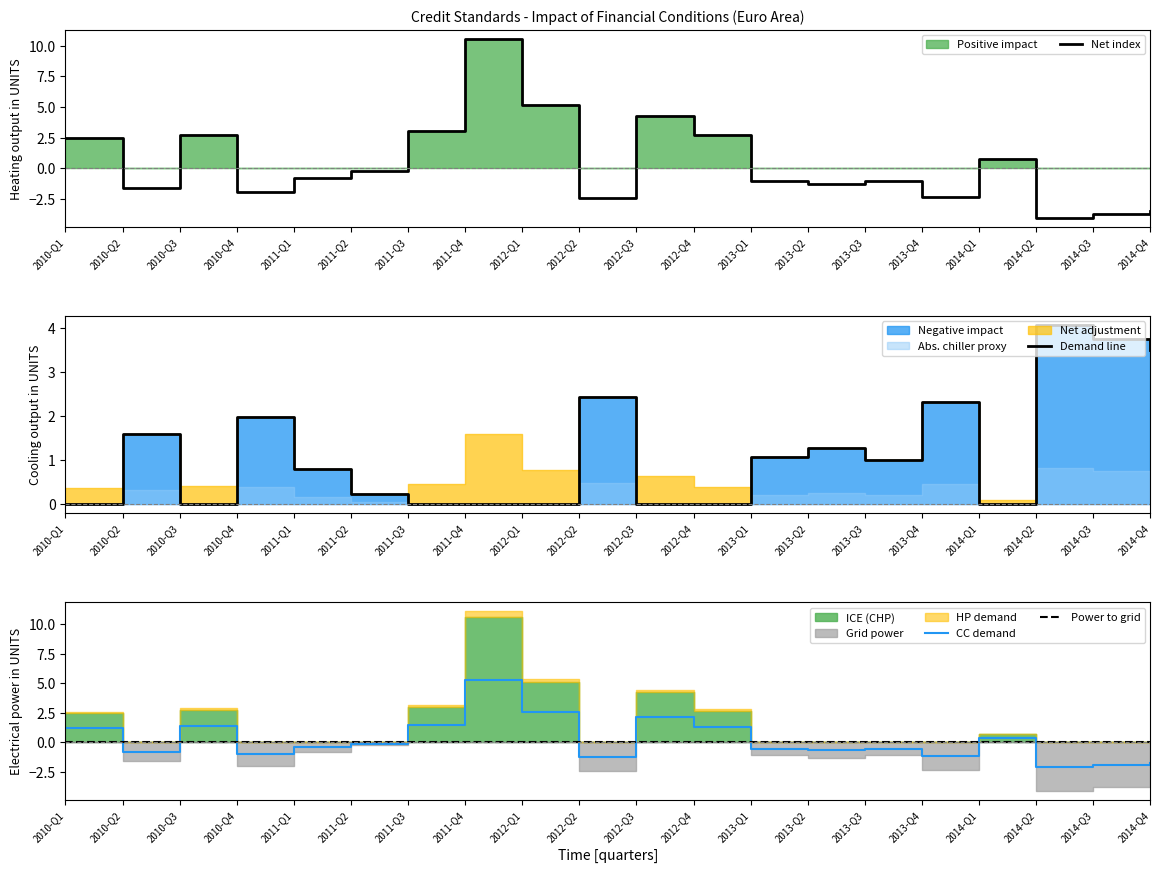

Read the CC demand value at 2014-Q2.

-2.0